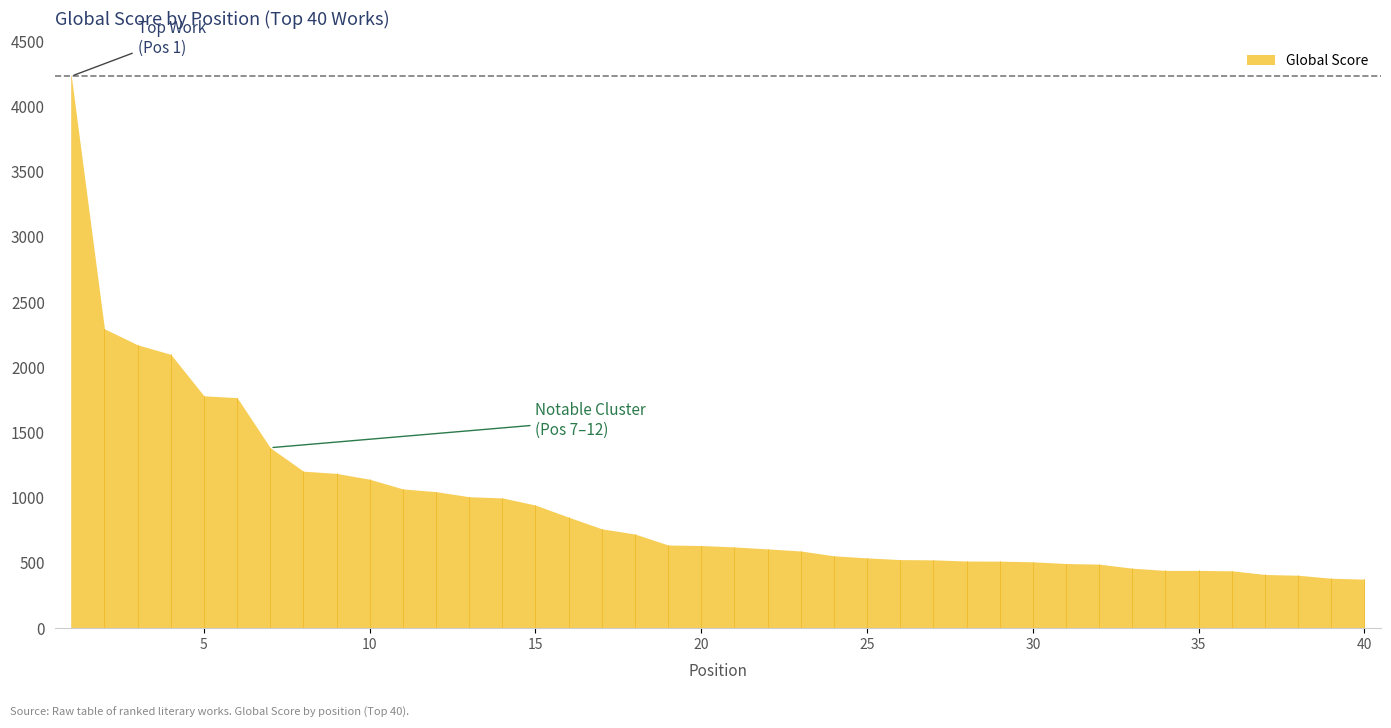

The chart shows a value of 1141 at 10. True or false?

True